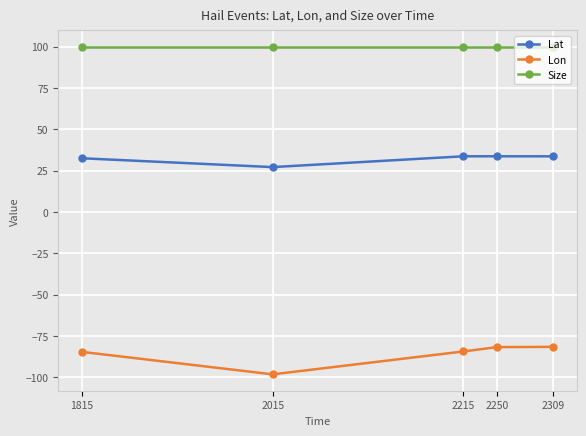

Is it true that Size equals 100.0 at 1815?

True